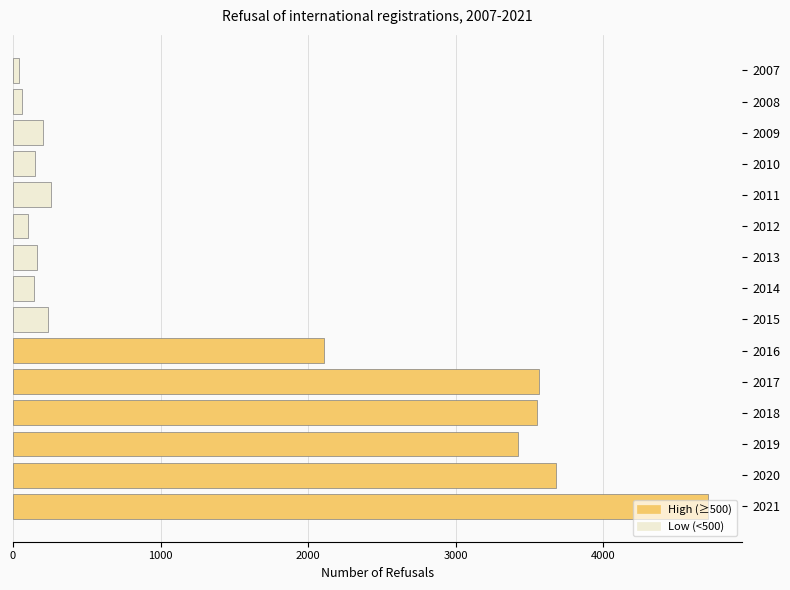

How many distinct data groups are displayed?

1